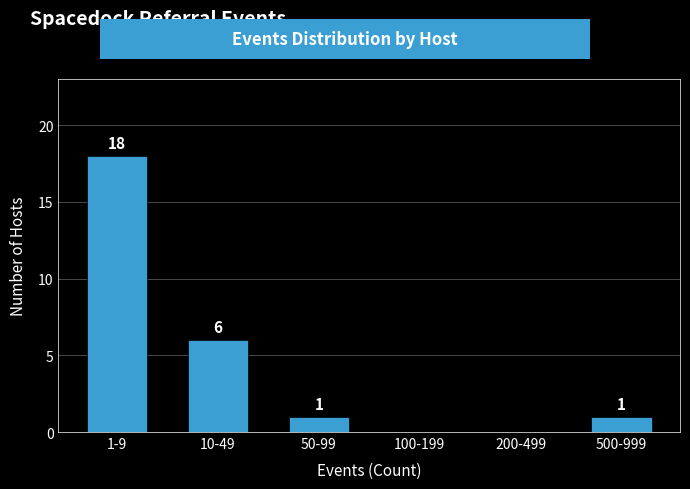

Reading left to right, list all the values displayed in this chart.

1-9=18	10-49=6	50-99=1	100-199=0	200-499=0	500-999=1